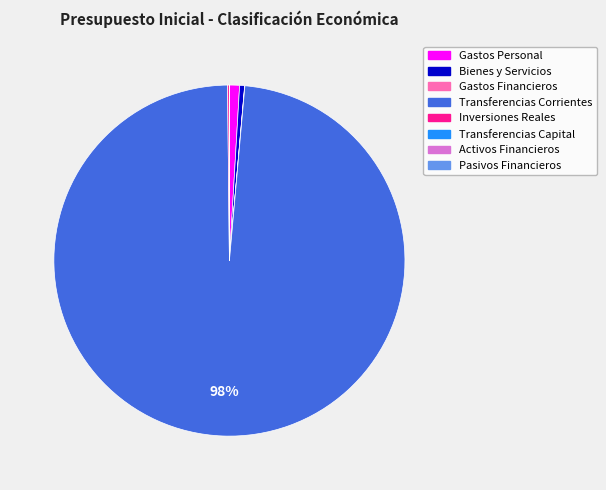

What is the majority slice?

Transferencias Corrientes